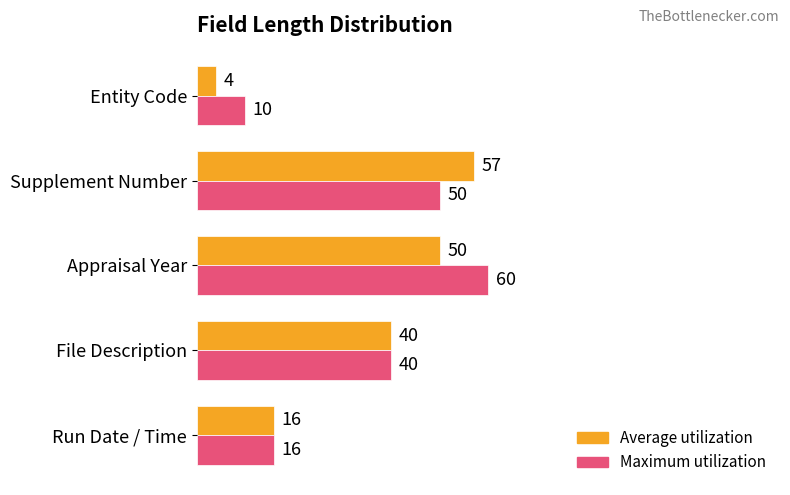

True or false: Average utilization has a value of 57 at Supplement Number.

True